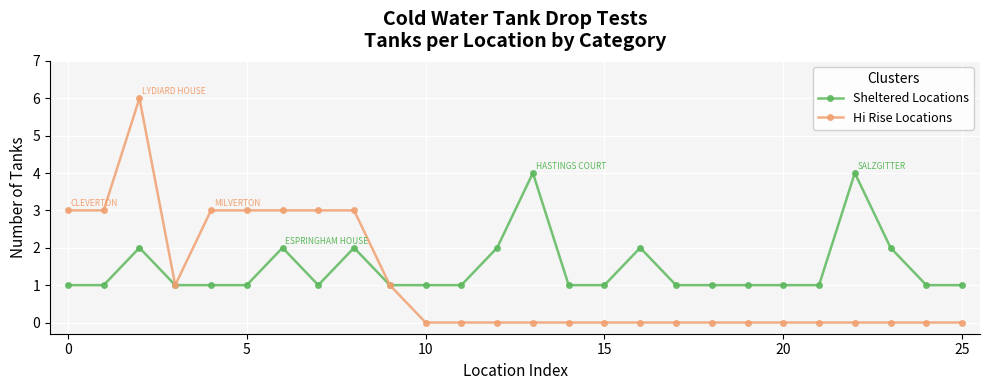

True or false: Sheltered Locations has more than 0 interior local peaks.

True